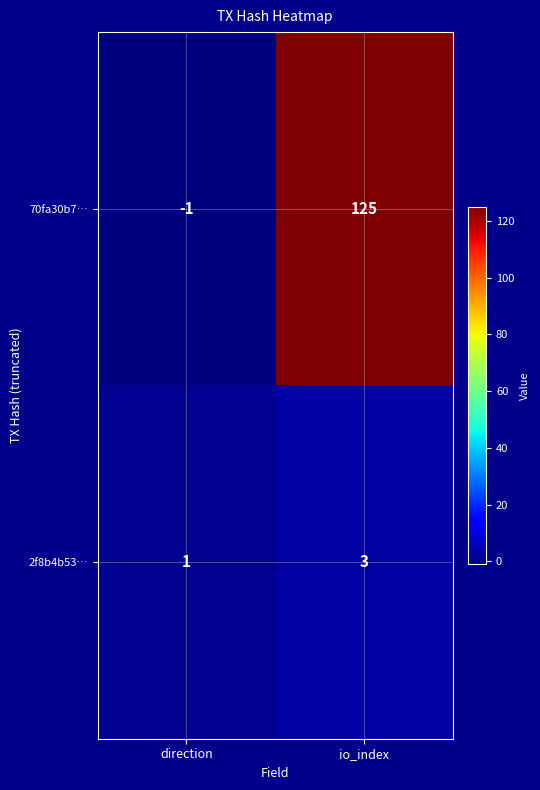

What is the highest value of the 70fa30b7… series?

125